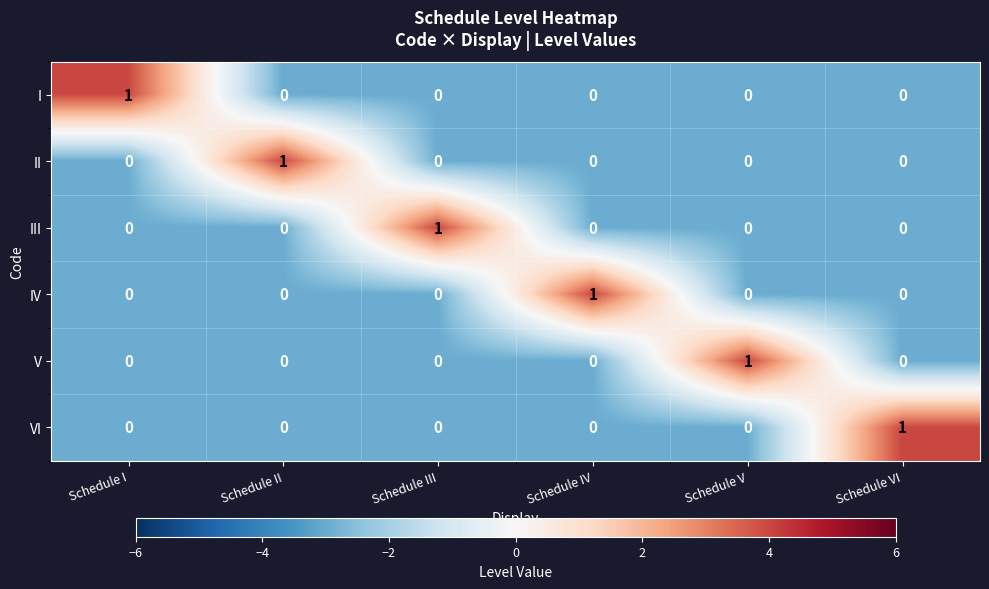

Is the value of V at Schedule V greater than the value of II at Schedule I?

Yes